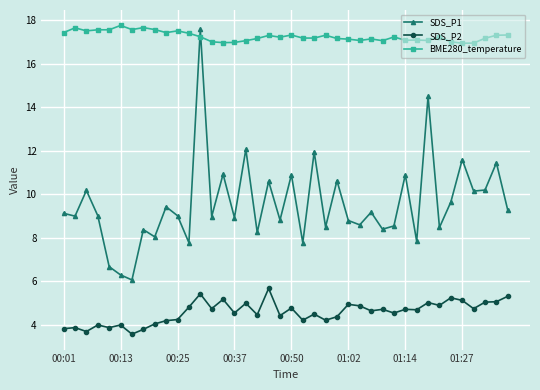

What is the lowest value of the SDS_P2 series?

3.6